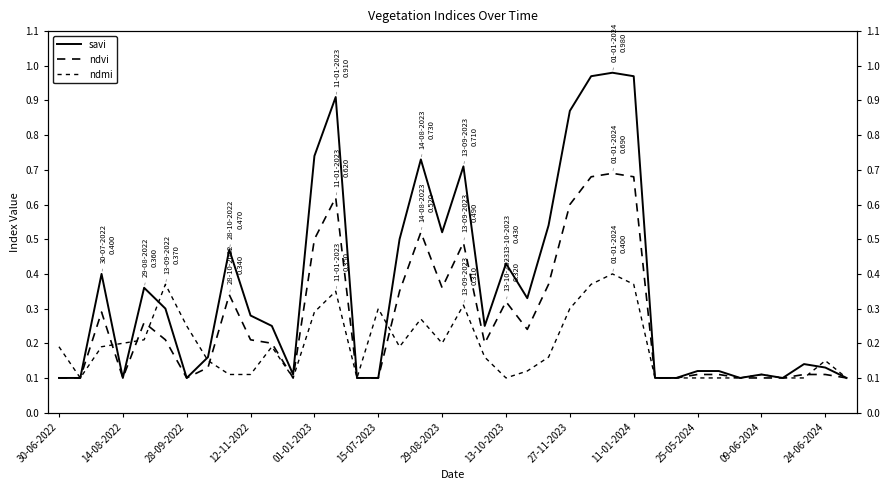

The ndvi series shows 0.1 at 35. True or false?

True